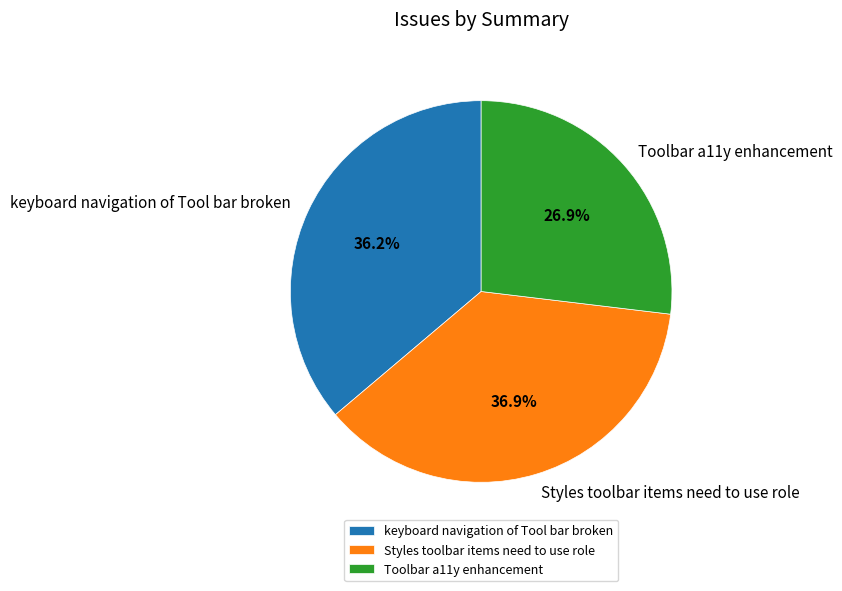

True or false: Styles toolbar items need to use role accounts for 37% of the total.

True